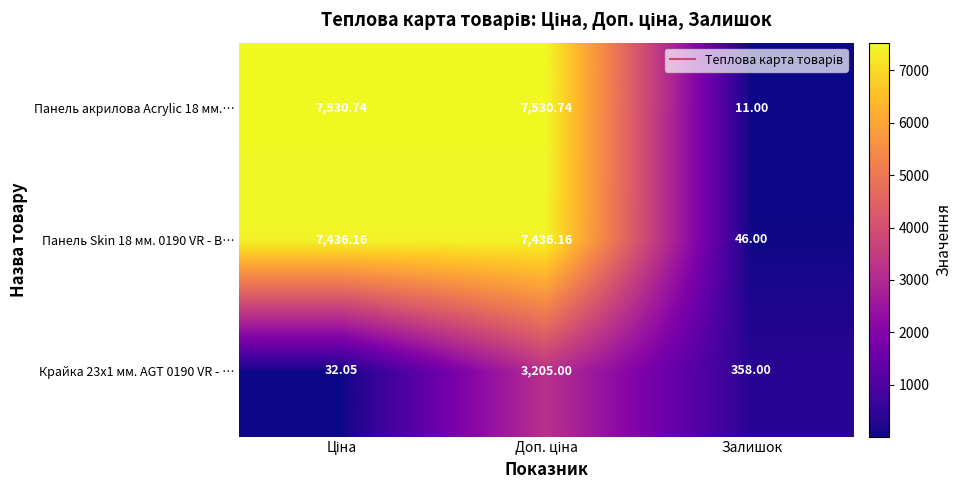

At which label is Крайка 23x1 мм. AGT 0190 VR - … closest to 1618?

Залишок